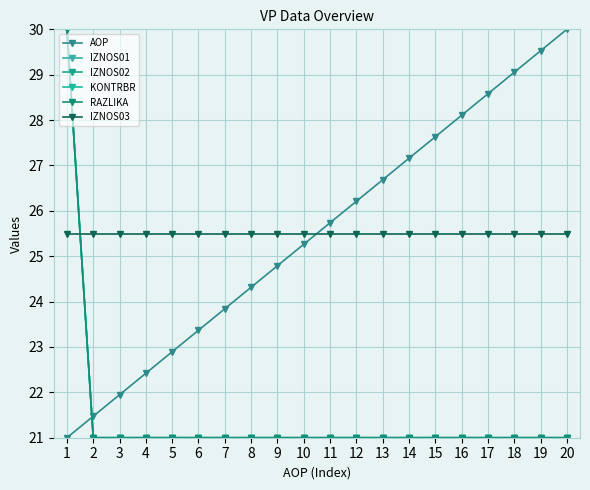

Count the number of data series in this chart.

6